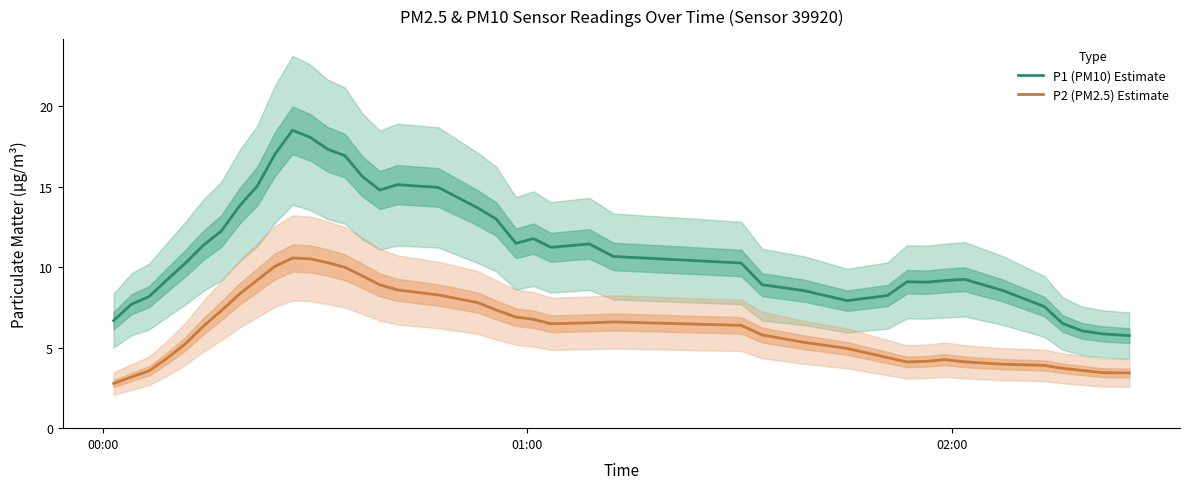

True or false: P1 (PM10) Estimate and P2 (PM2.5) Estimate cross at least once.

False